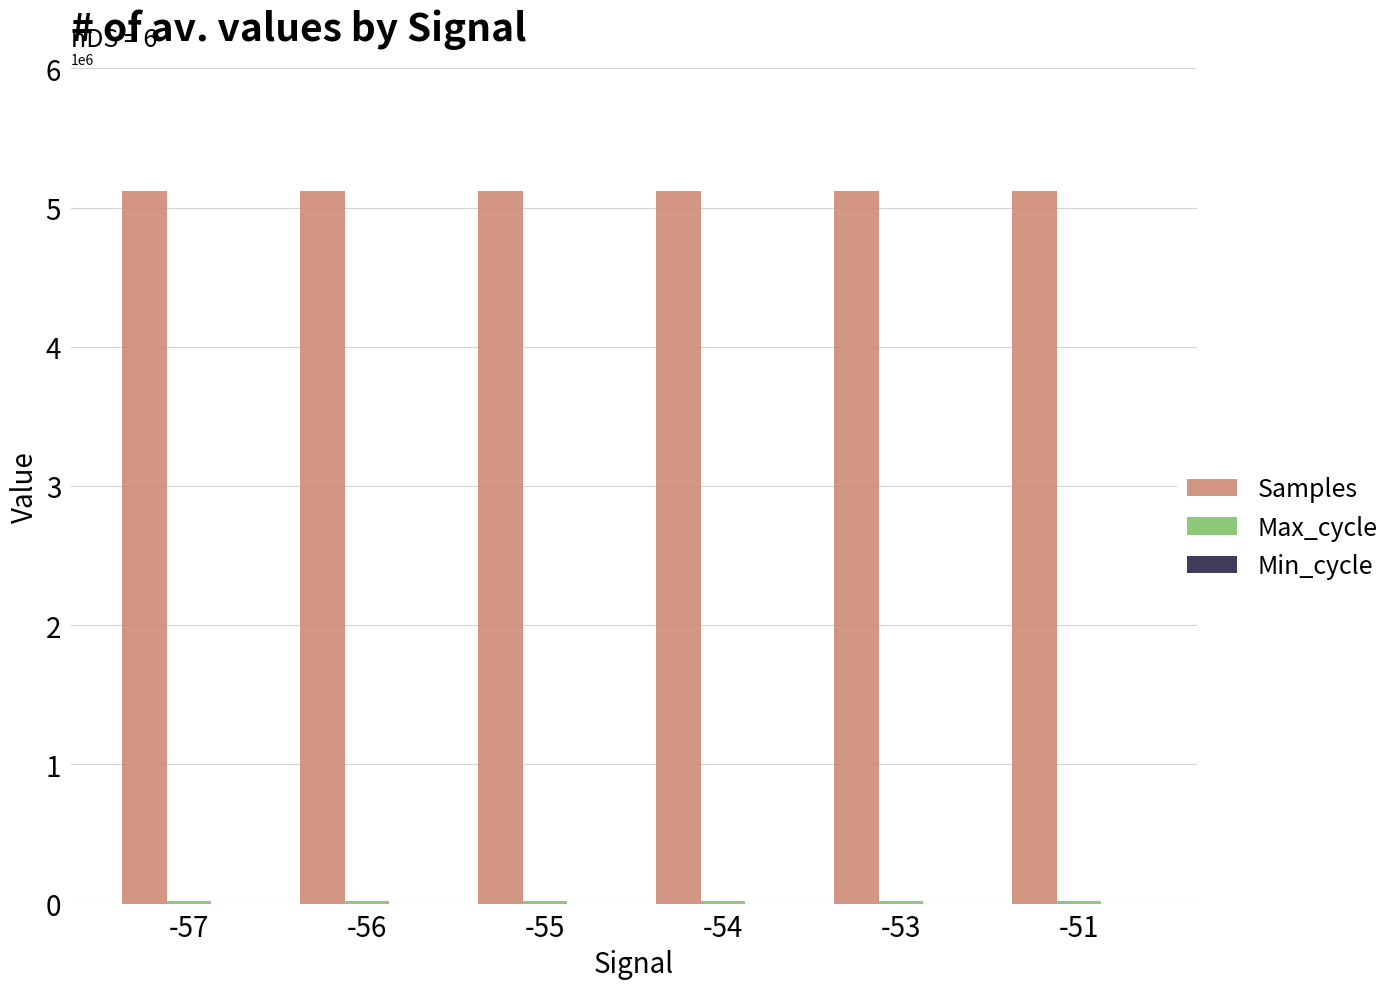

How many categories are shown in the chart?

6